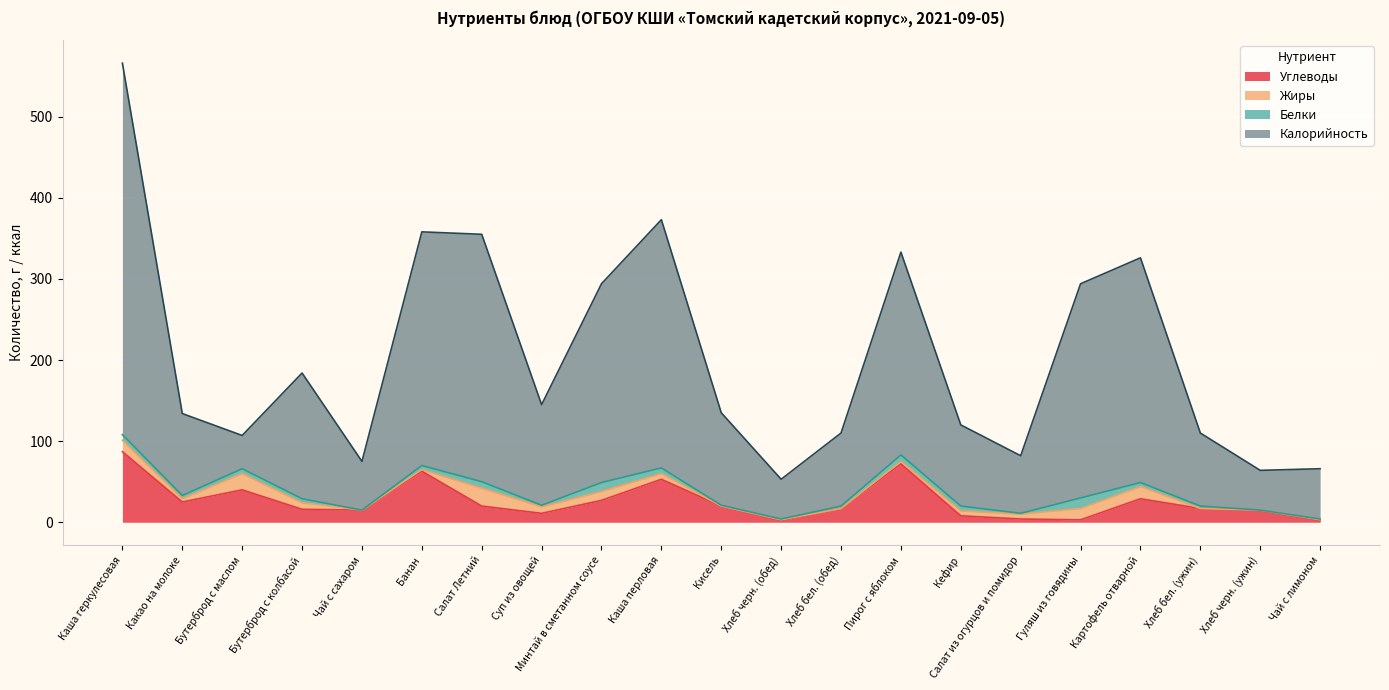

Which series has the largest range (max minus min)?

Калорийность